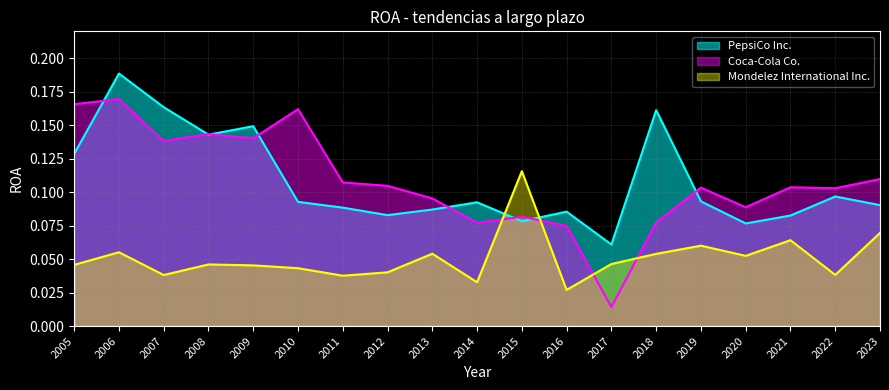

In Coca-Cola Co., how many points are lower than both neighbors (excluding endpoints)?

6